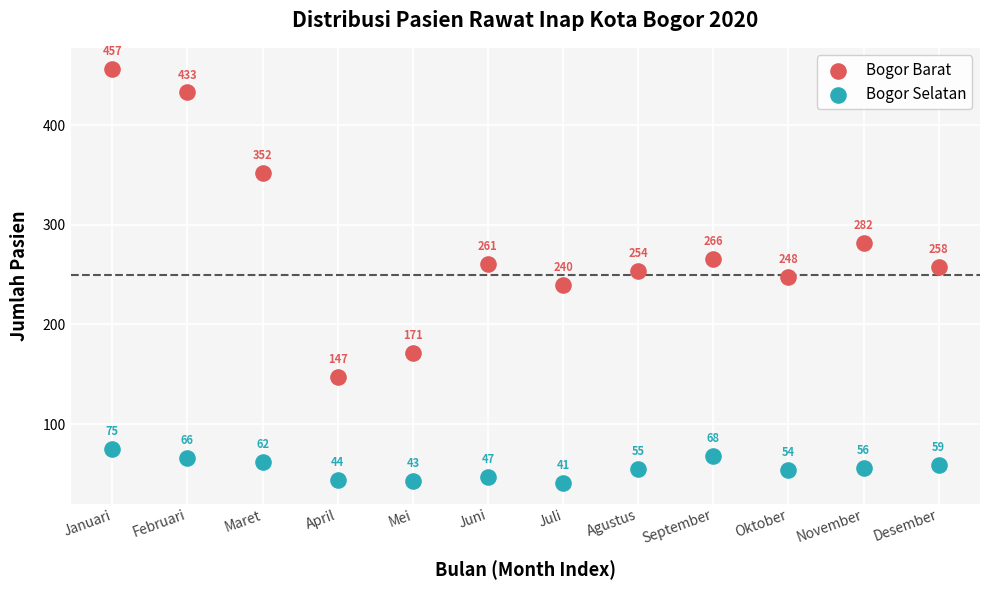

Which series has the largest Y range (max minus min)?

Bogor Barat